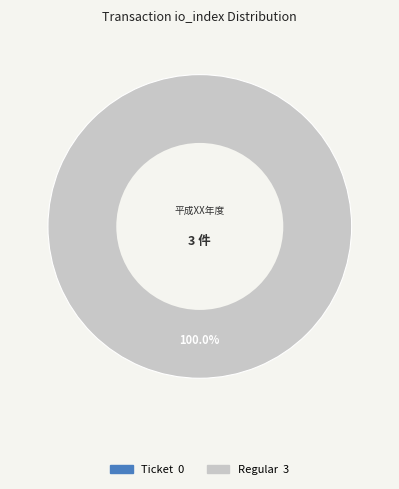

How many segments does this pie chart have?

2